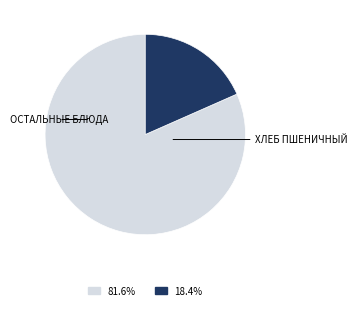

Is there a majority slice in this chart?

Yes